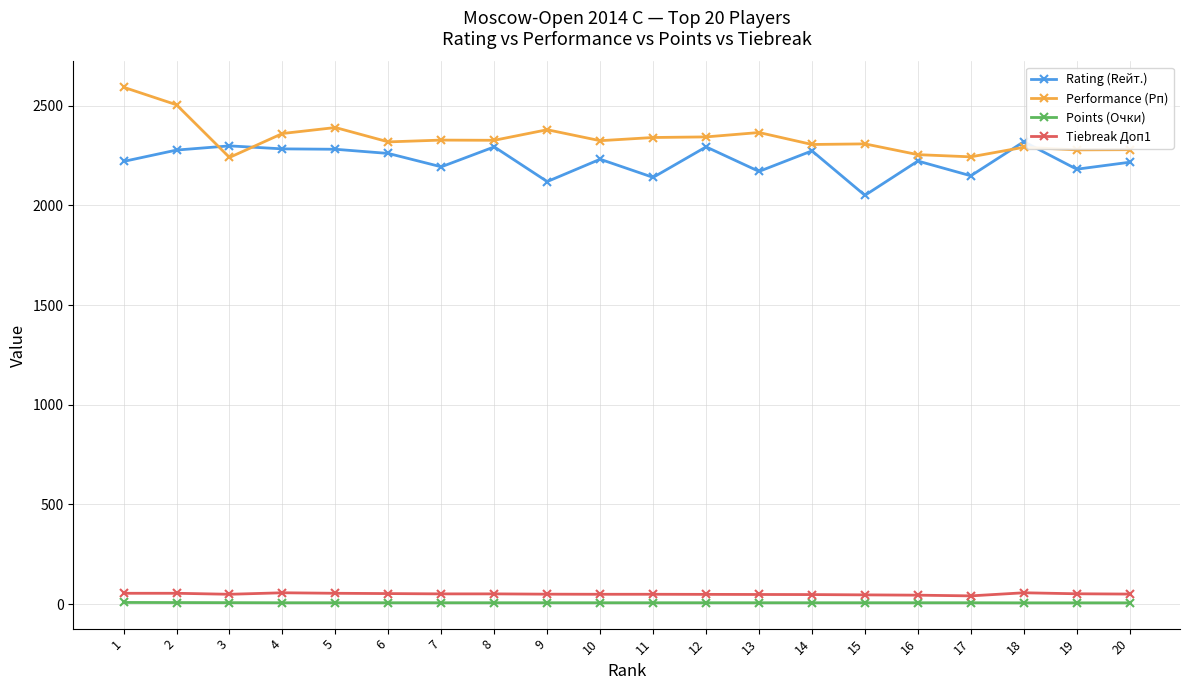

What is the value of the Rating (Rейт.) point at the 19th from the left?

2181.0